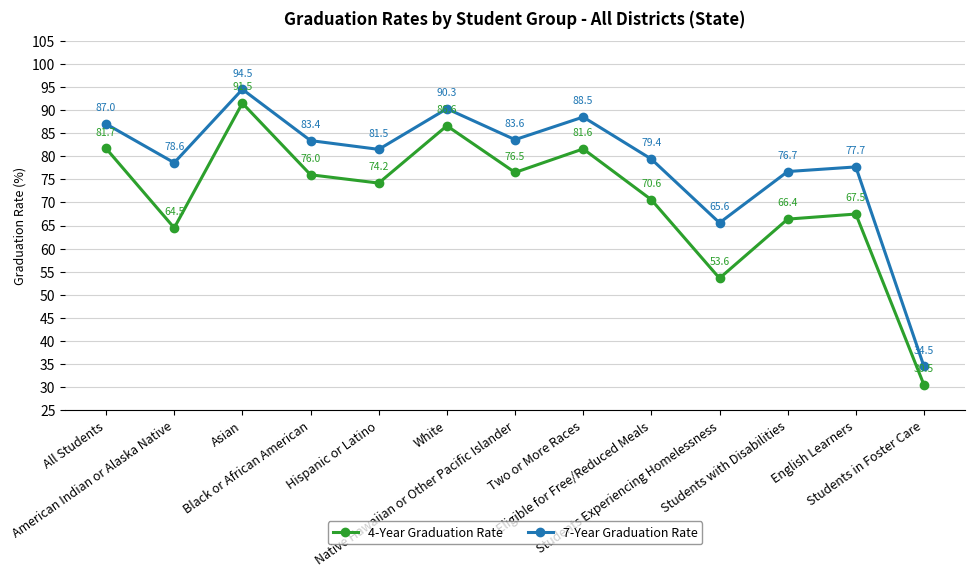

Does the chart have visible grid lines?

Yes